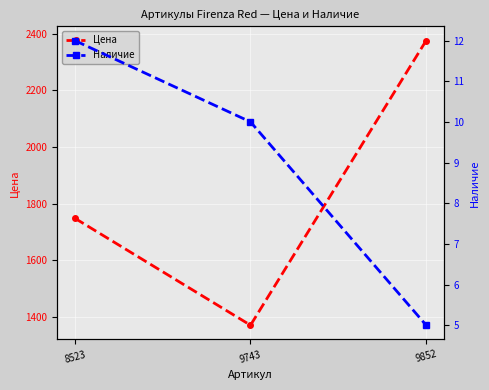

How many data points in Наличие are less than 10?

1